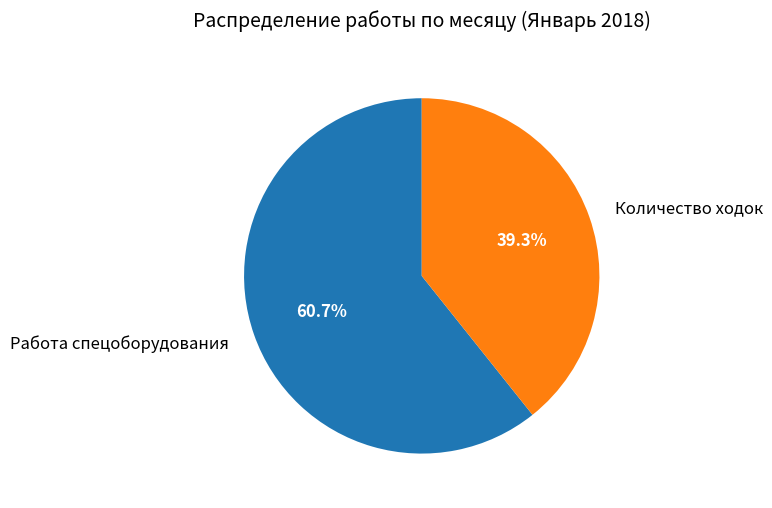

Which has a higher value, Количество ходок or Работа спецоборудования?

Работа спецоборудования